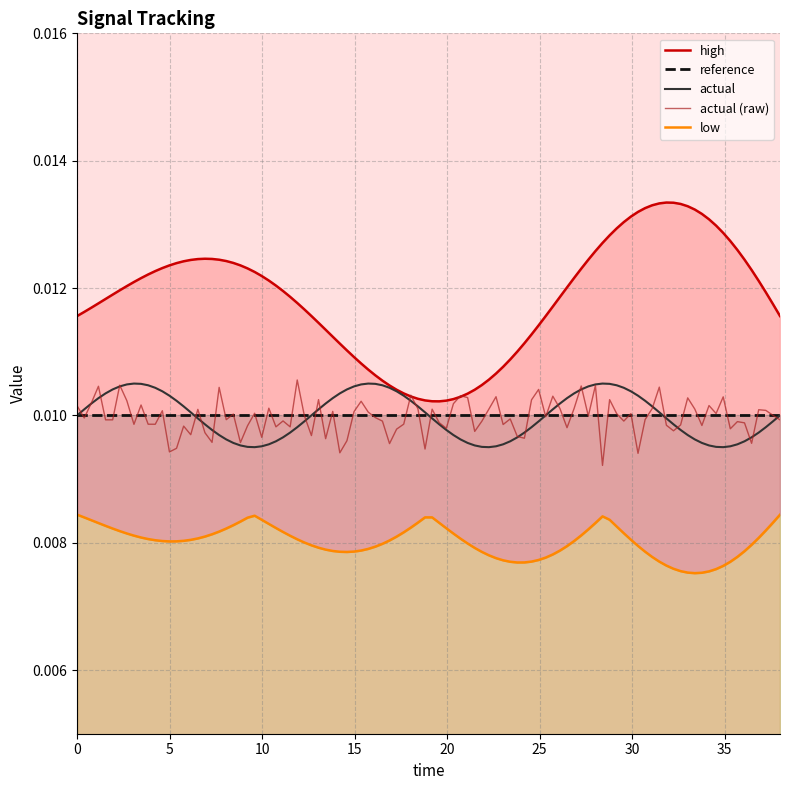

True or false: reference has more than 1 points higher than both neighbors.

False